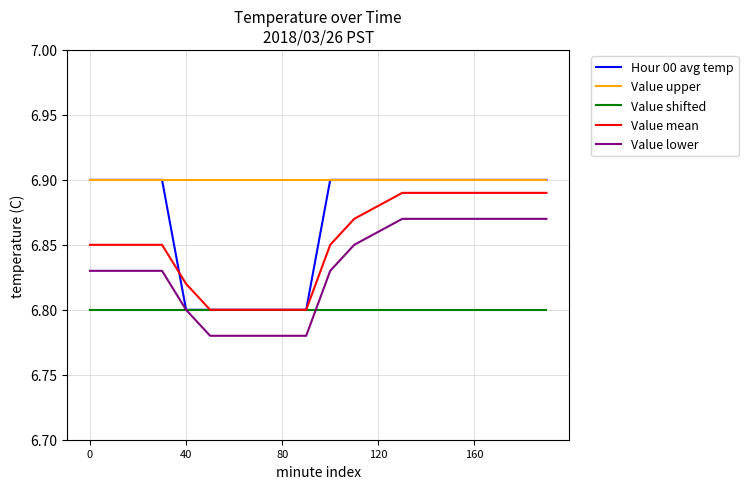

Which series has the largest range (max minus min)?

Hour 00 avg temp